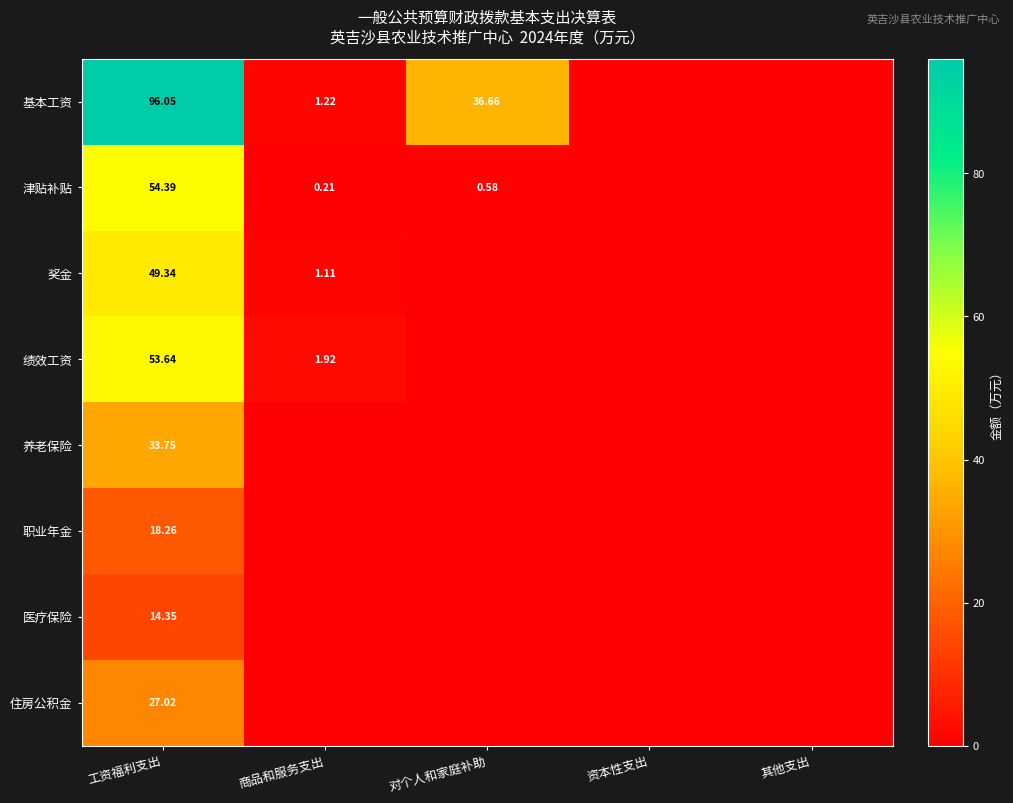

Rank the series at 工资福利支出 from highest to lowest value.

基本工资, 津贴补贴, 绩效工资, 奖金, 养老保险, 住房公积金, 职业年金, 医疗保险